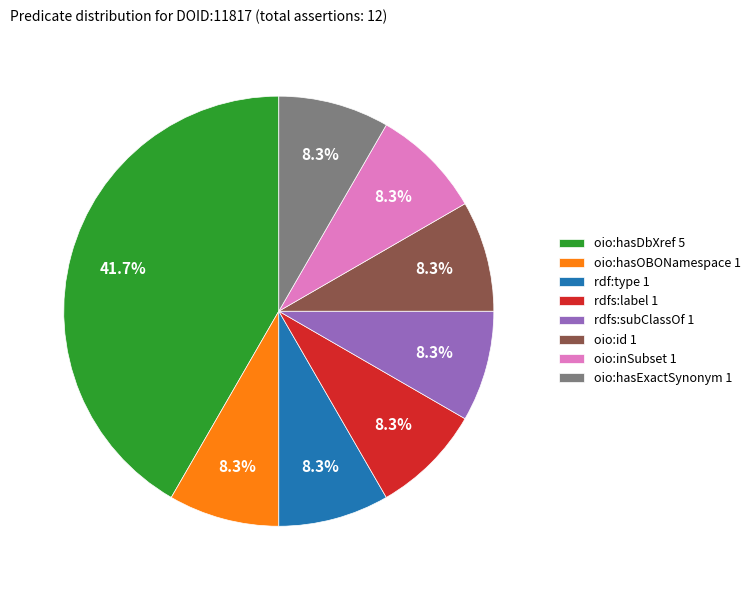

What percentage is NOT represented by oio:hasExactSynonym 1?

91.7%